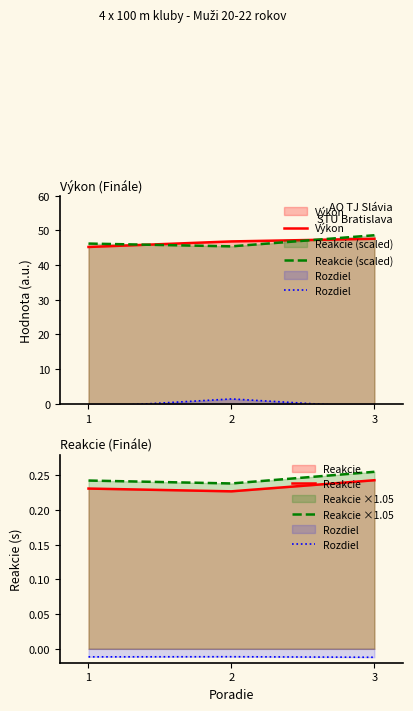

Count the Reakcie values in the range 0 to 1.

3